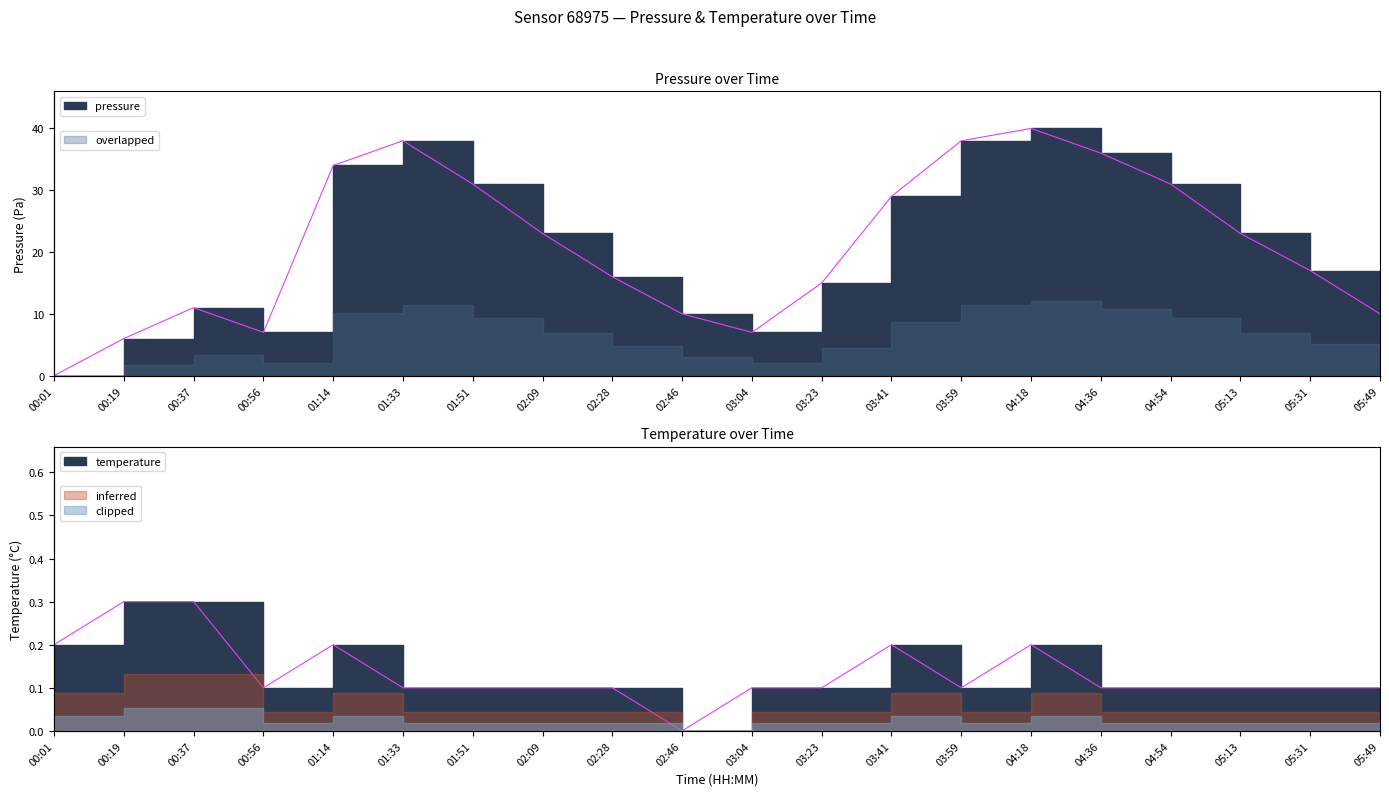

How many data points does each series have?

20